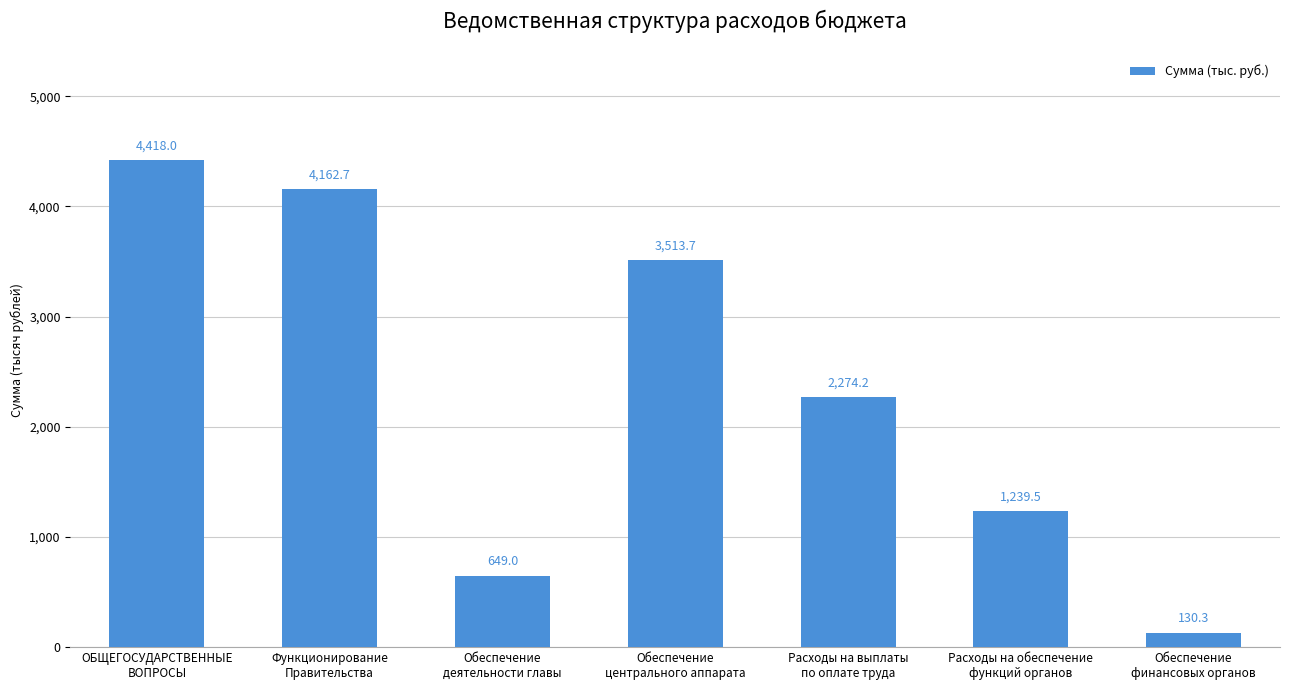

What is the greatest value displayed?

4418.0